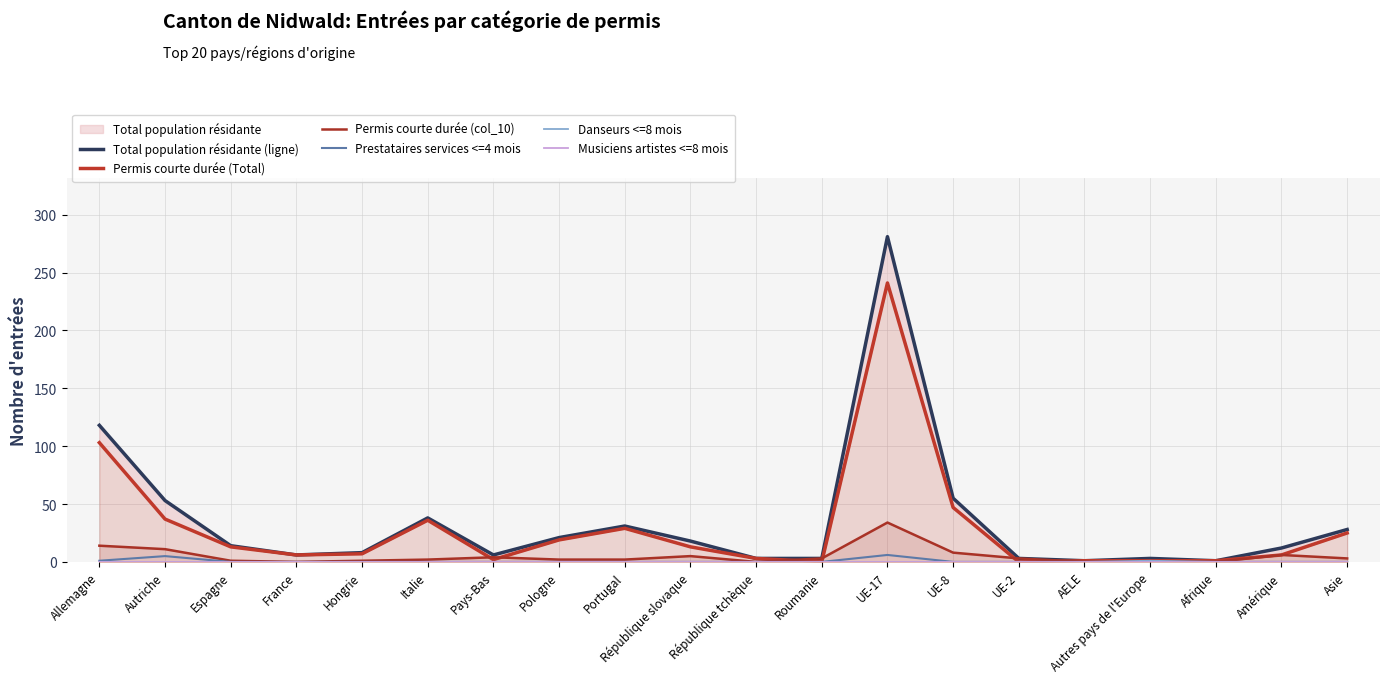

List the labels in order of Musiciens artistes <=8 mois value, largest first.

Allemagne, Autriche, Espagne, France, Hongrie, Italie, Pays-Bas, Pologne, Portugal, République slovaque, République tchèque, Roumanie, UE-17, UE-8, UE-2, AELE, Autres pays de l'Europe, Afrique, Amérique, Asie